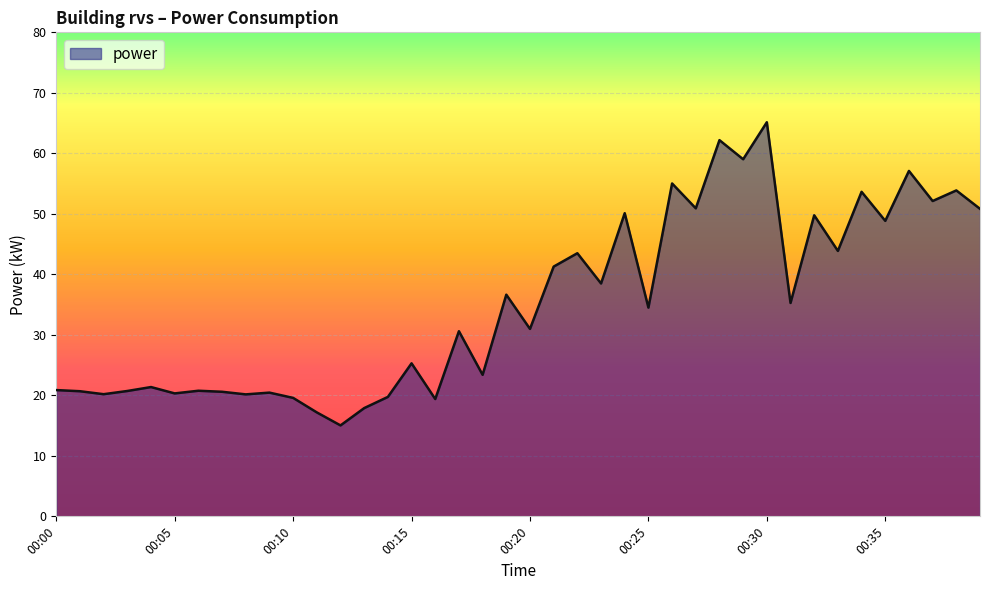

How many categories are shown in the chart?

40